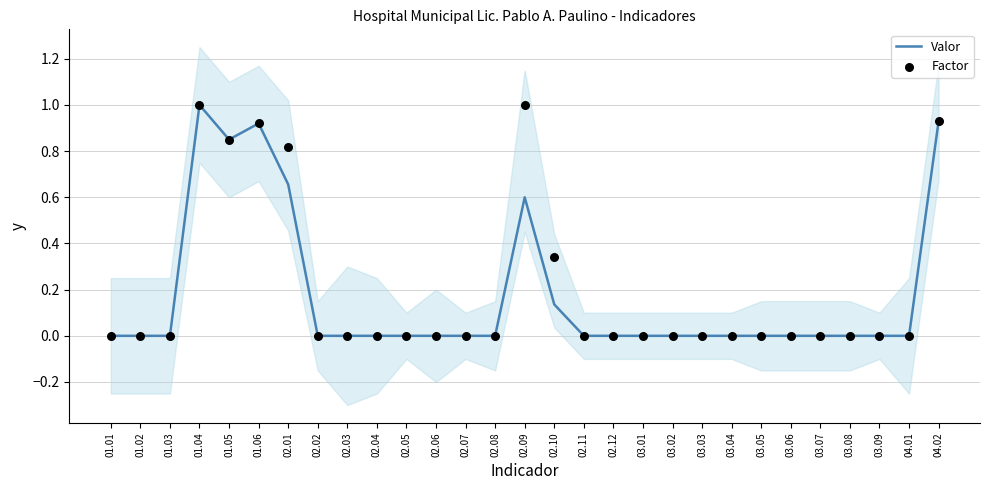

Is the value of Valor at 02.01 greater than the value of Factor at 03.06?

Yes